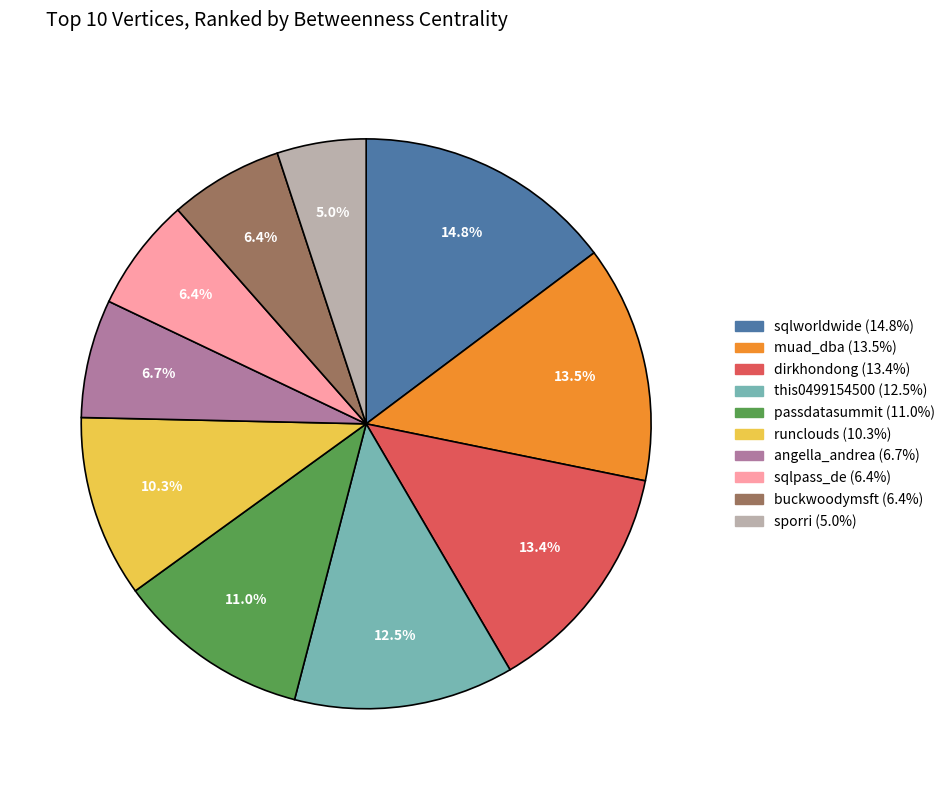

To the nearest percent, what is the difference between the runclouds and this0499154500 slice percentages?

2%